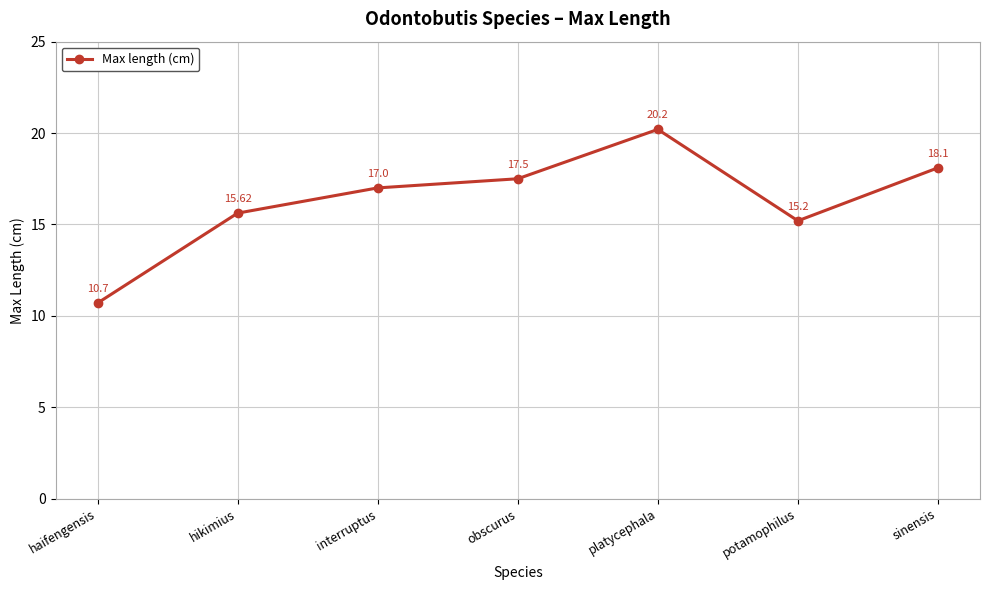

True or false: there are more than 1 points higher than both neighbors.

False